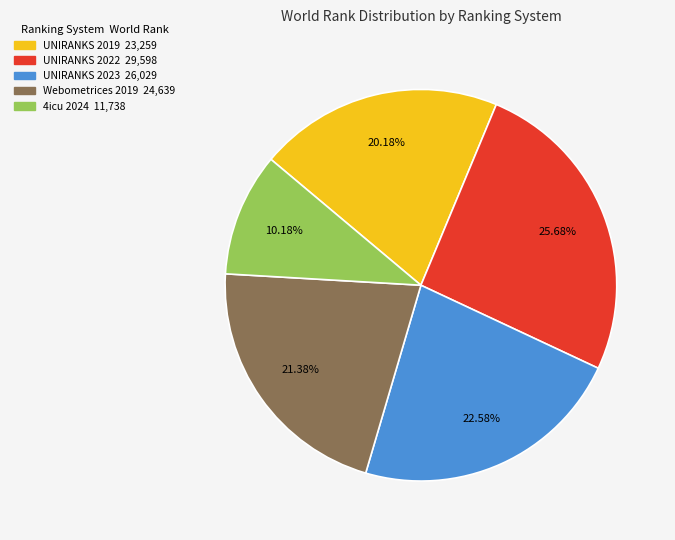

What is the total percentage of 4icu 2024 and UNIRANKS 2019?

30.4%